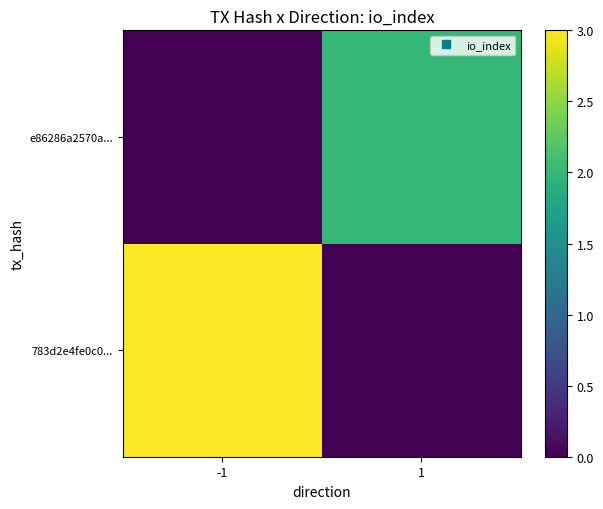

Reading left to right, list all the values displayed in this chart.

783d2e4fe0c0...: -1=3	1=0
e86286a2570a...: -1=0	1=2